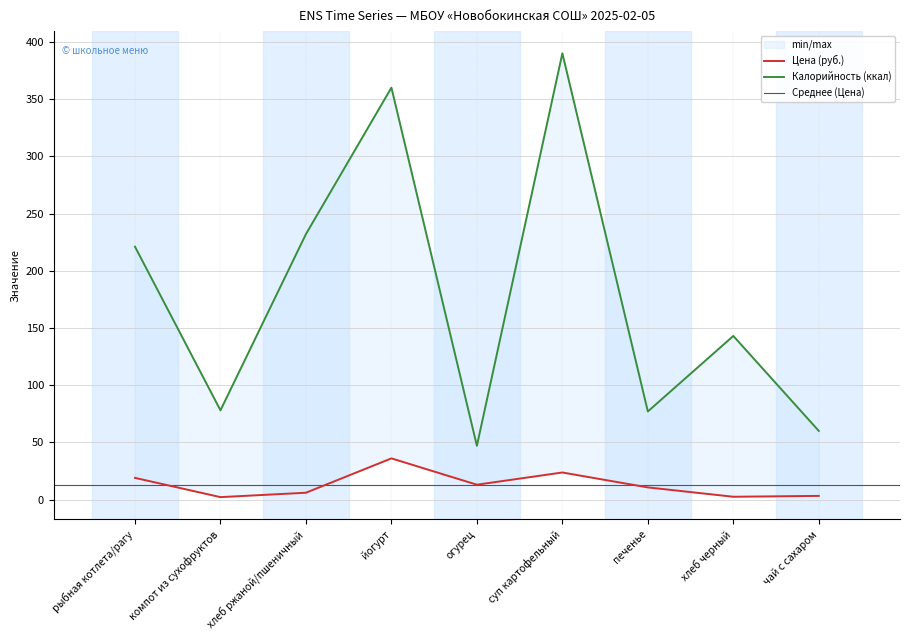

Between компот из сухофруктов and суп картофельный, which is larger?

суп картофельный